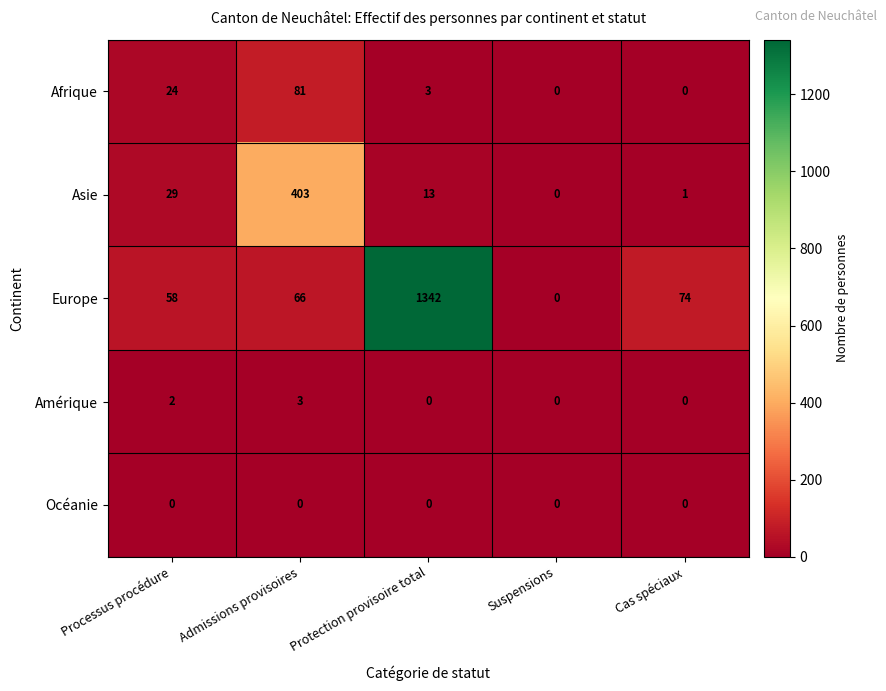

Reading left to right, list all the values displayed in this chart.

Afrique: Processus procédure=24	Admissions provisoires=81	Protection provisoire total=3	Suspensions=0	Cas spéciaux=0
Asie: Processus procédure=29	Admissions provisoires=403	Protection provisoire total=13	Suspensions=0	Cas spéciaux=1
Europe: Processus procédure=58	Admissions provisoires=66	Protection provisoire total=1342	Suspensions=0	Cas spéciaux=74
Amérique: Processus procédure=2	Admissions provisoires=3	Protection provisoire total=0	Suspensions=0	Cas spéciaux=0
Océanie: Processus procédure=0	Admissions provisoires=0	Protection provisoire total=0	Suspensions=0	Cas spéciaux=0